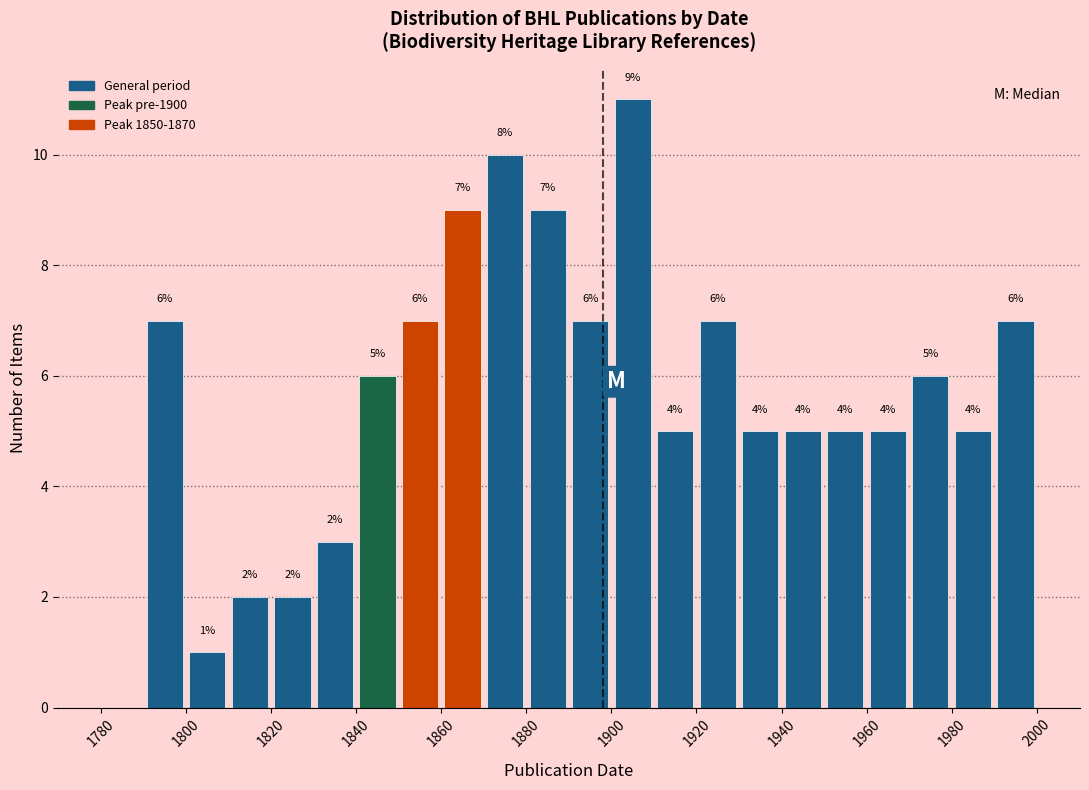

Which range on the x-axis has the tallest bar?

1900 to 1910